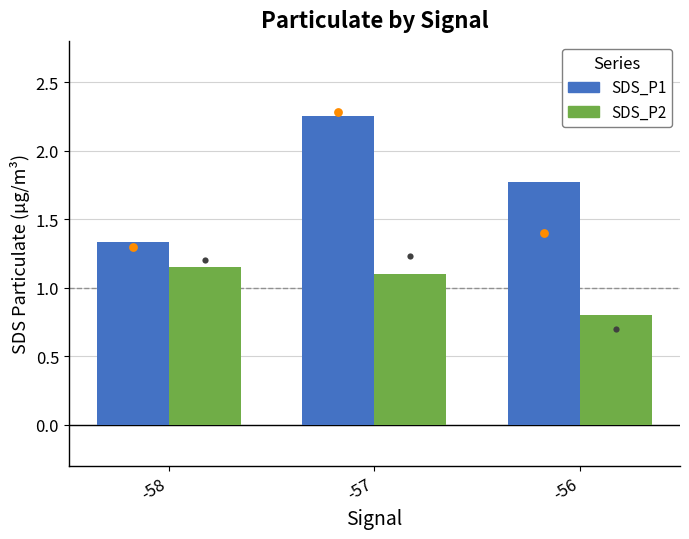

At how many categories does at least one series exceed 1?

3